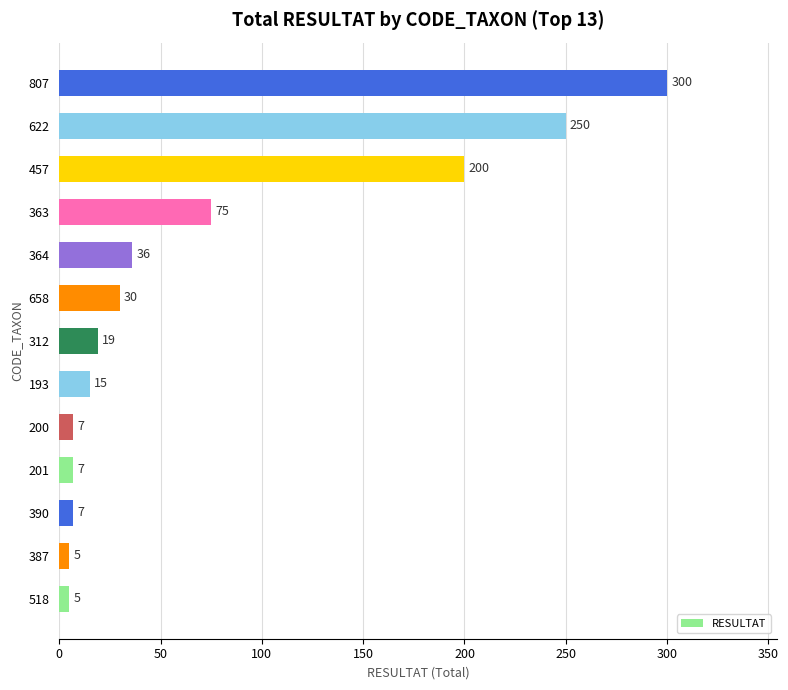

What is the average value?

74